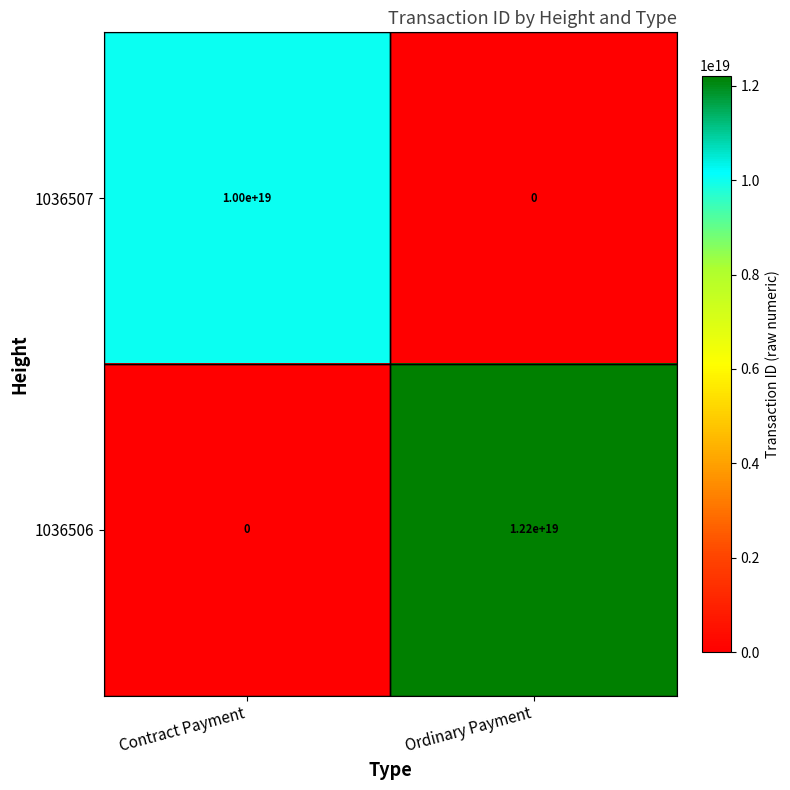

List the series in order of their overall mean, lowest first.

1036507, 1036506